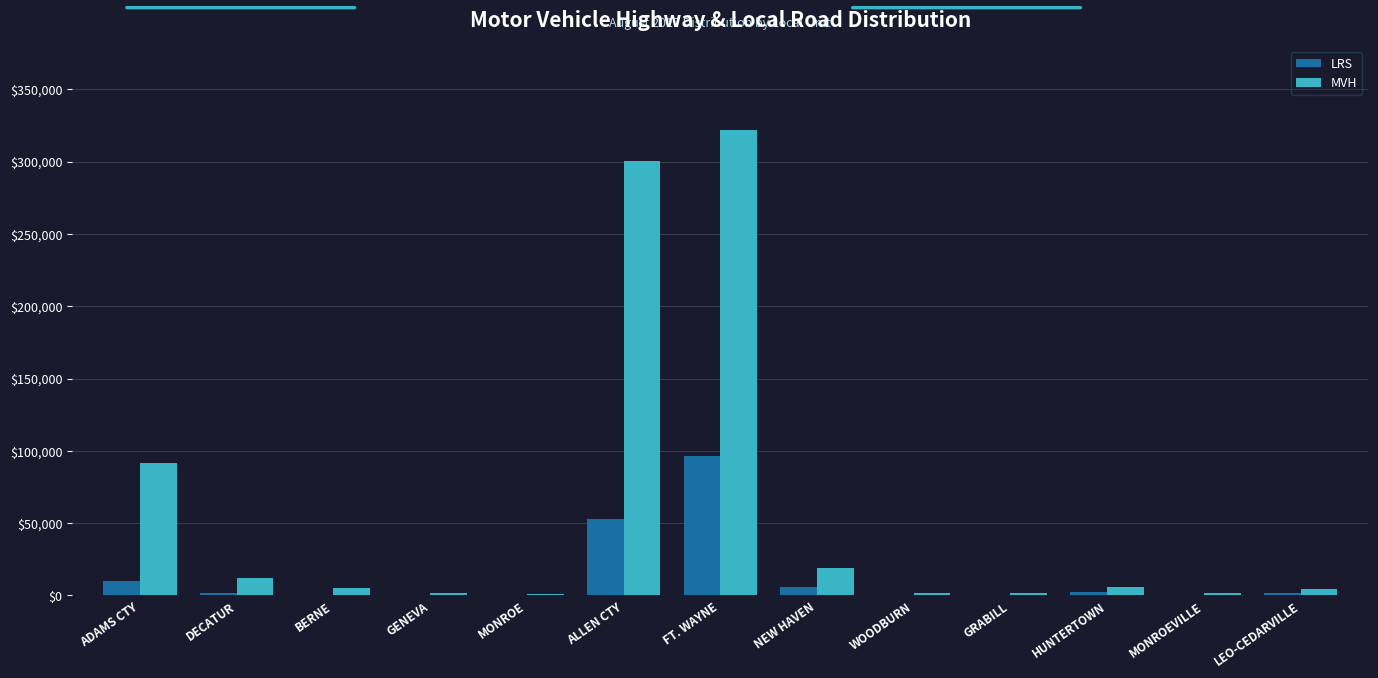

Which series has the largest range (max minus min)?

MVH